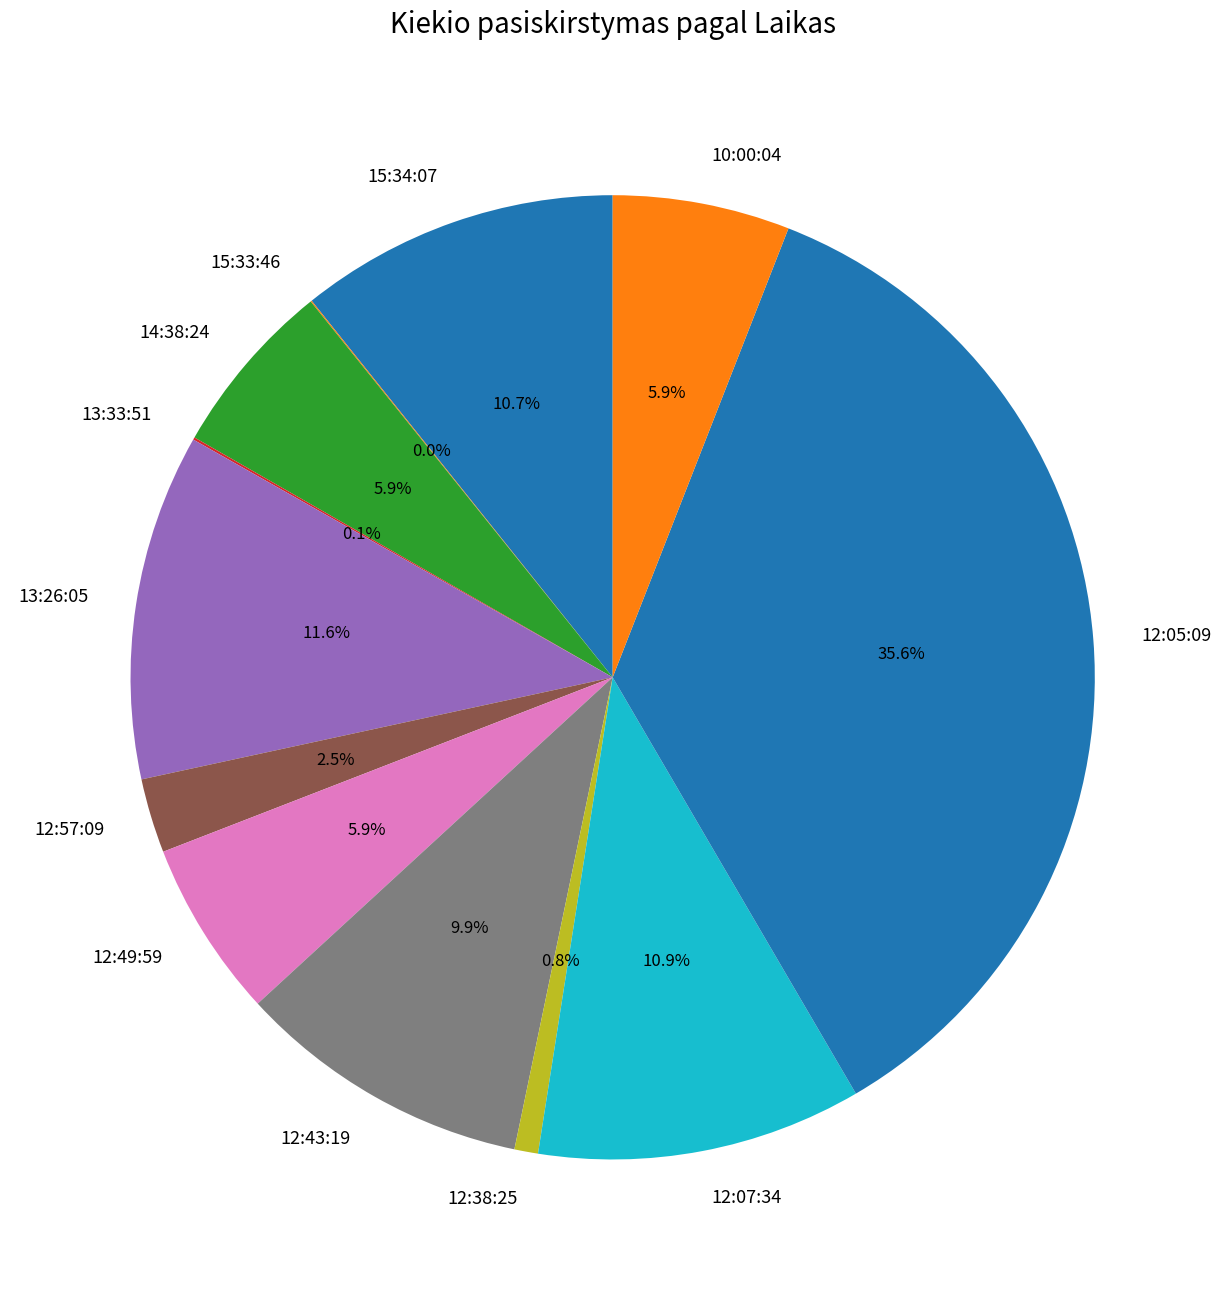

What percentage do 12:43:19 and 12:38:25 together represent?

10.7%